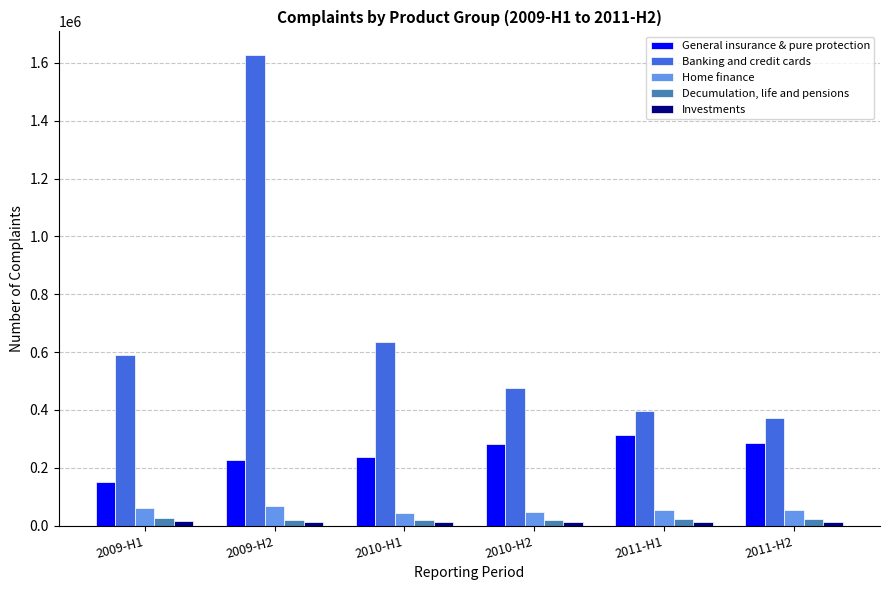

The Banking and credit cards series shows 474429 at 2010-H2. True or false?

True